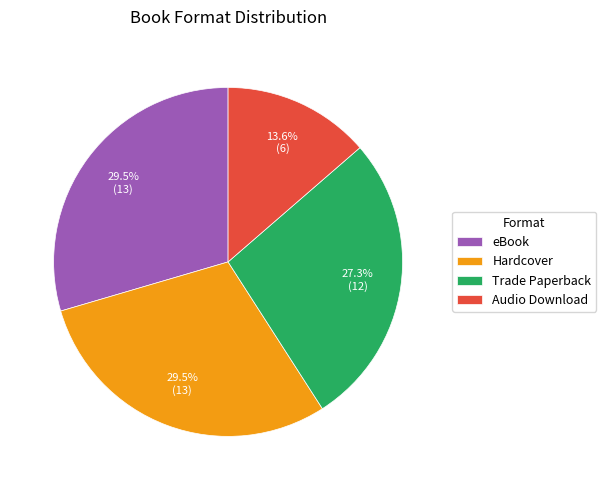

Which has a higher value, Trade Paperback or eBook?

eBook